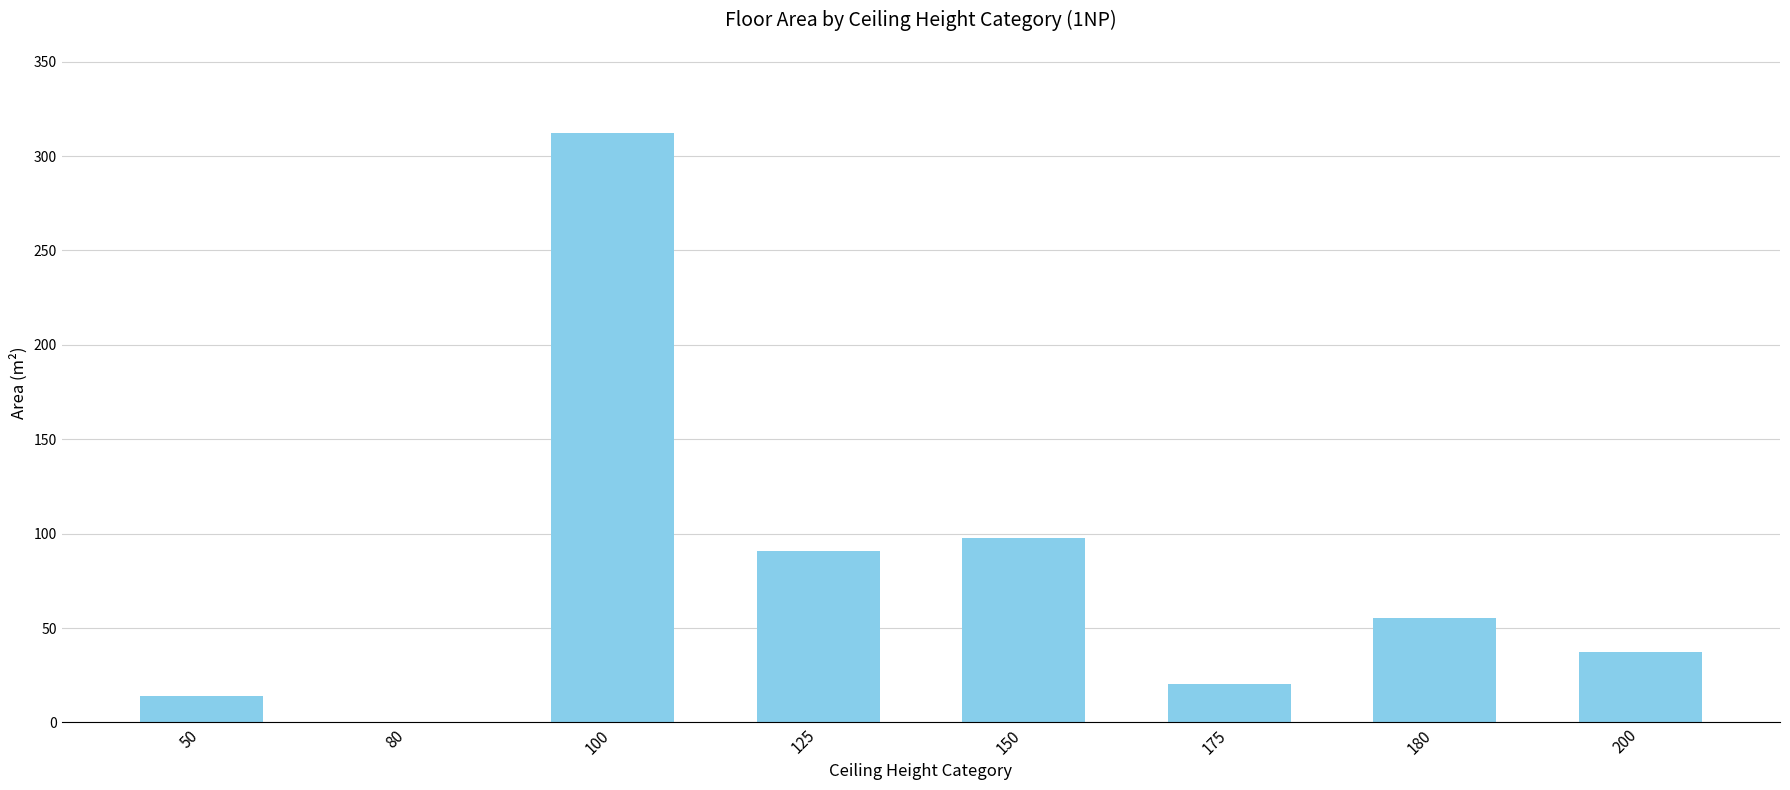

What is the sum of all values?

627.3